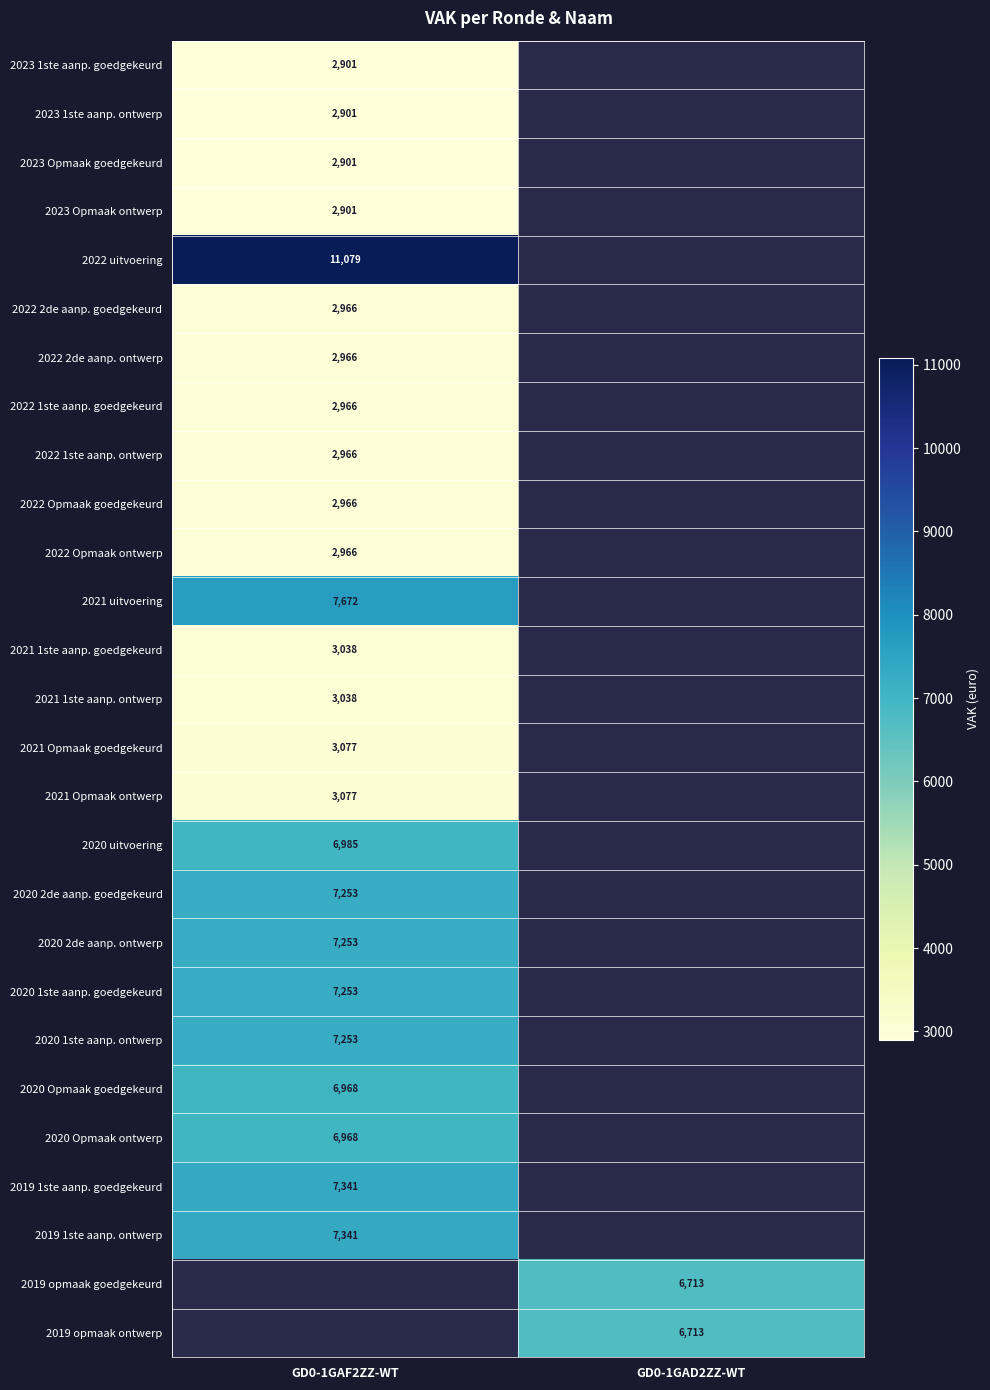

Is it true that 2022 1ste aanp. goedgekeurd equals 2966 at GD0-1GAF2ZZ-WT?

True